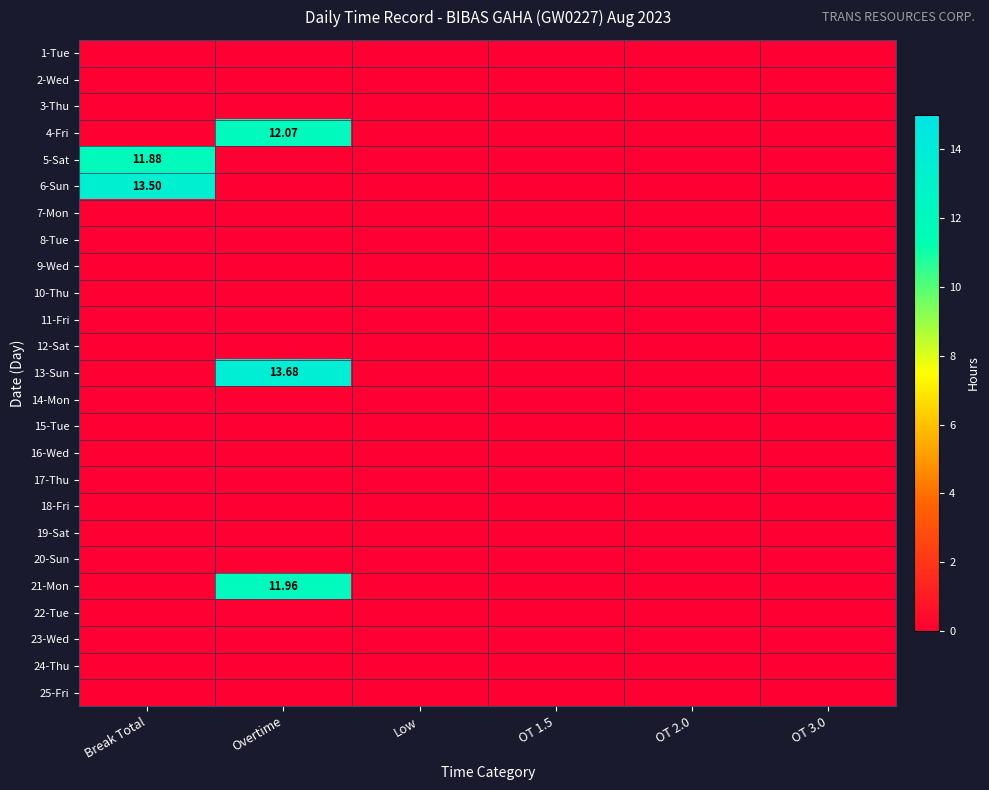

Which label corresponds to the smallest value in the chart?

Break Total